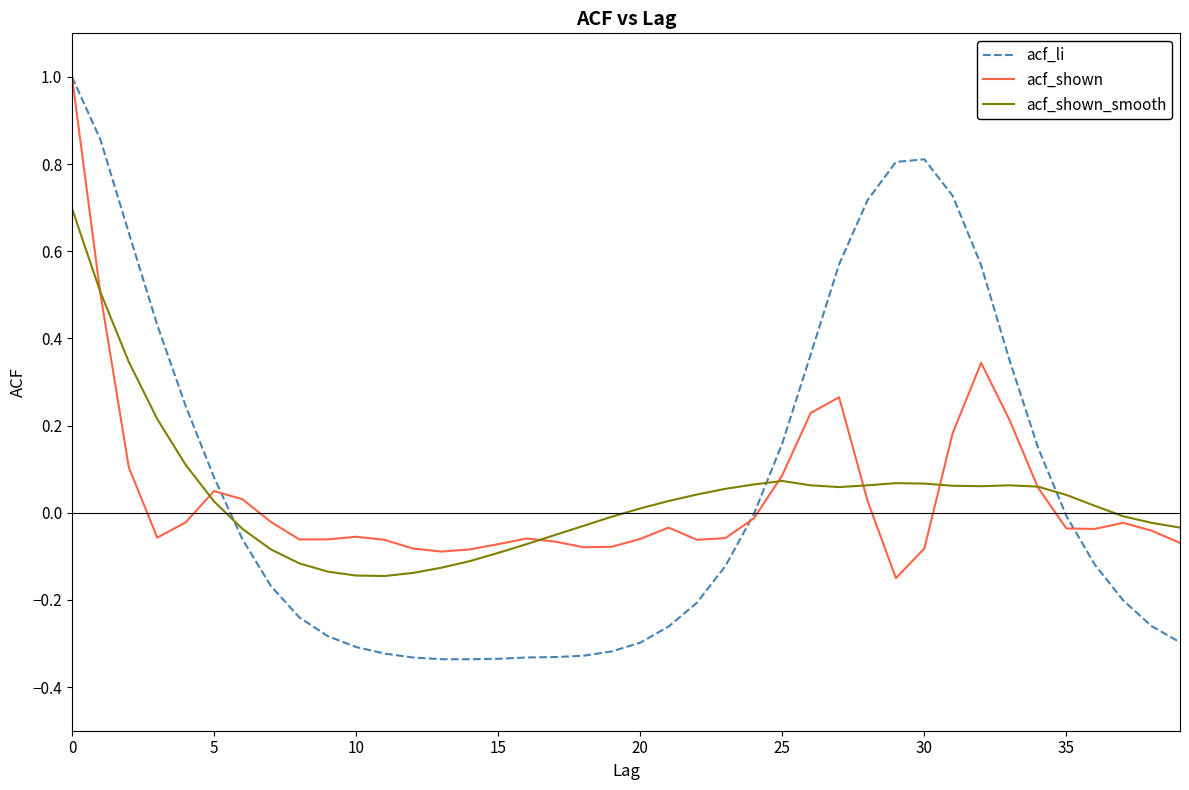

Which series has the widest spread of values?

acf_li